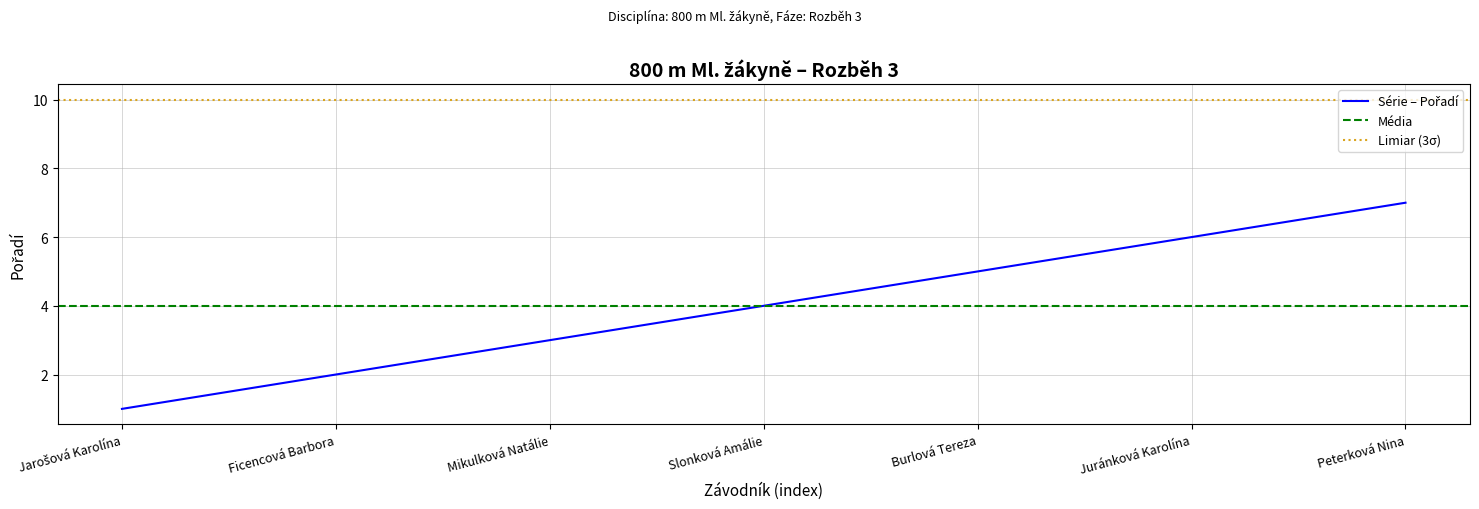

Rank the categories by value from highest to lowest.

Peterková Nina, Juránková Karolína, Burlová Tereza, Slonková Amálie, Mikulková Natálie, Ficencová Barbora, Jarošová Karolína